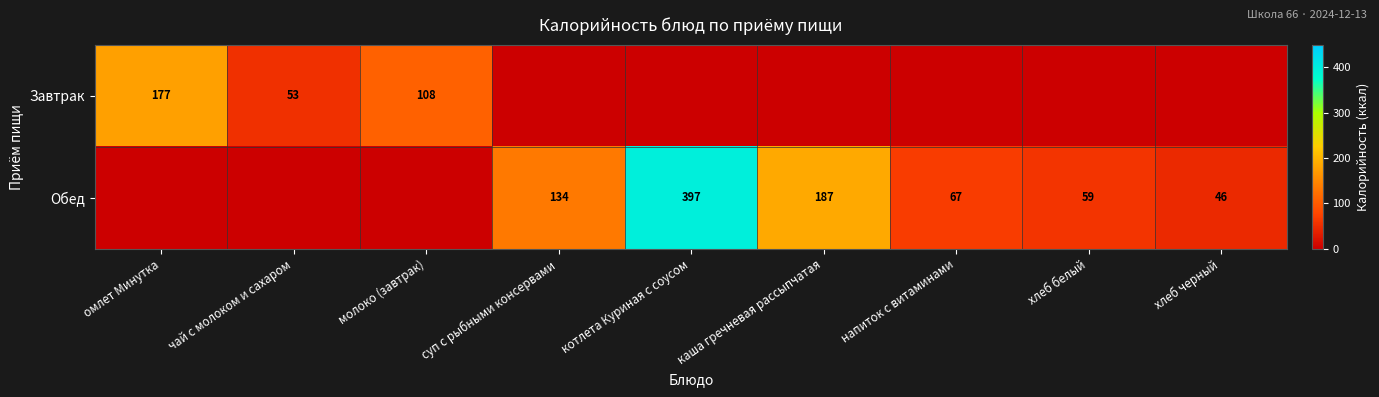

The value of Обед at хлеб белый is 93. True or false?

False